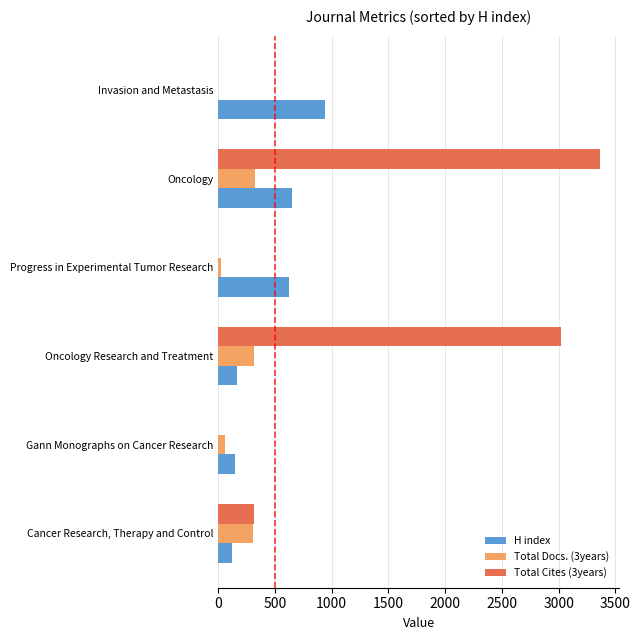

Is it true that Total Docs. (3years) equals 308 at Cancer Research, Therapy and Control?

True